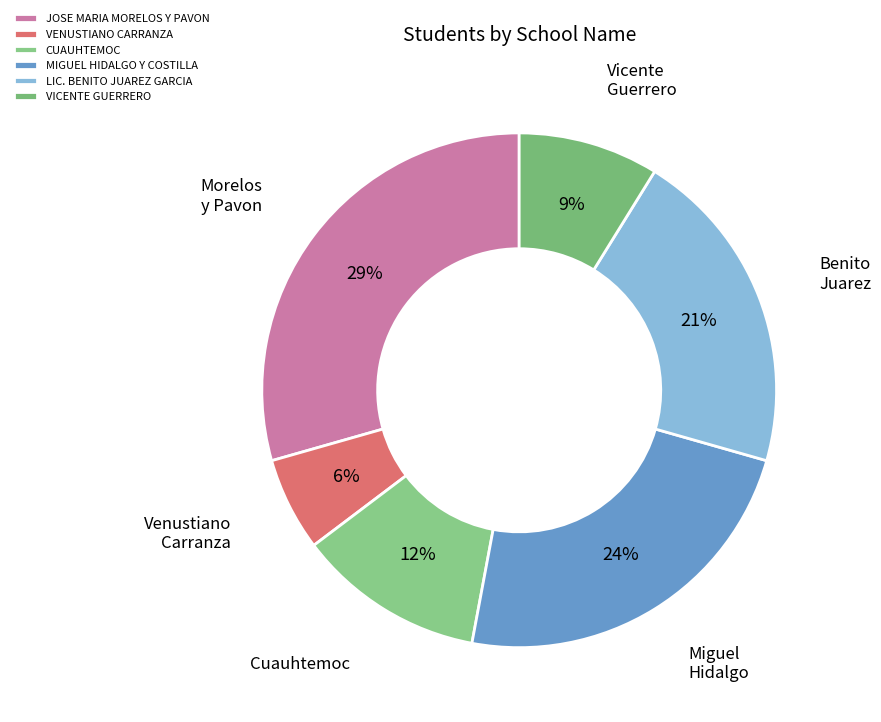

Is there any slice that represents more than half of the pie?

No